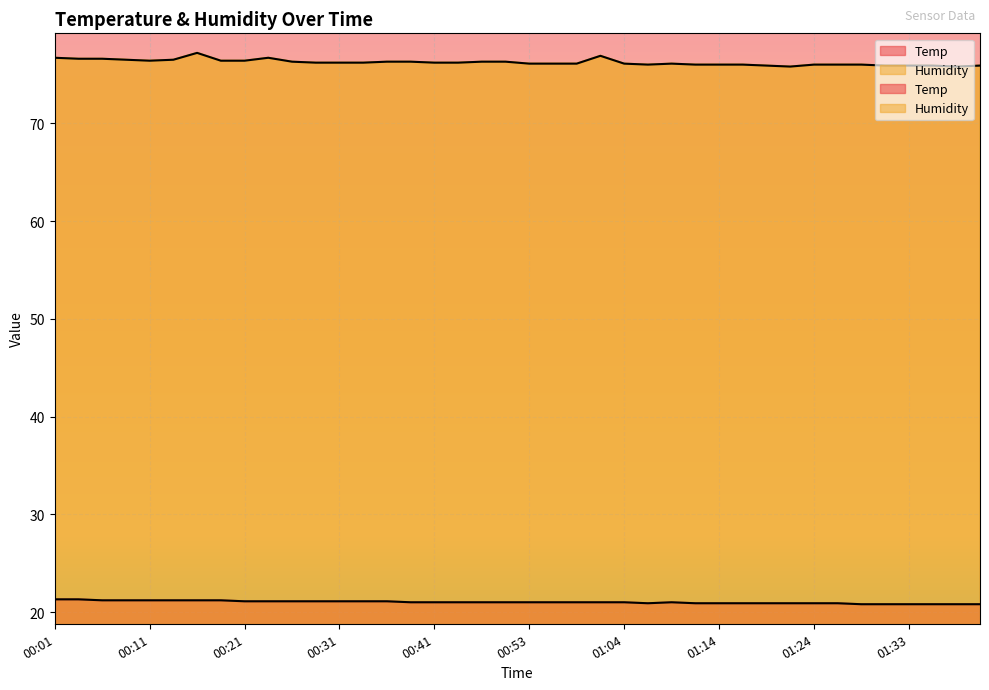

What is the average value of the Temp series?

21.0